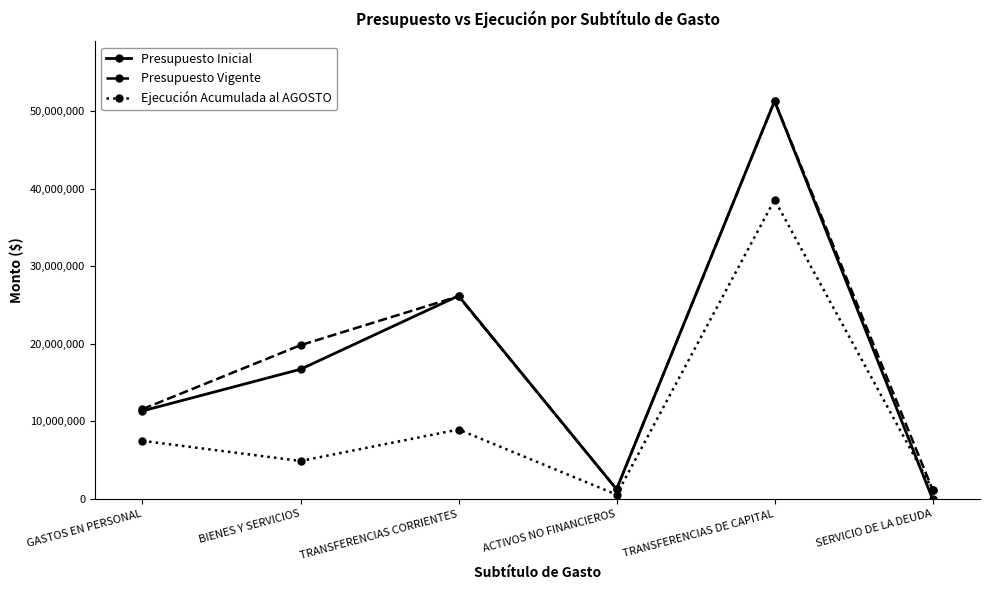

Is this an area chart (filled region under the line)?

No